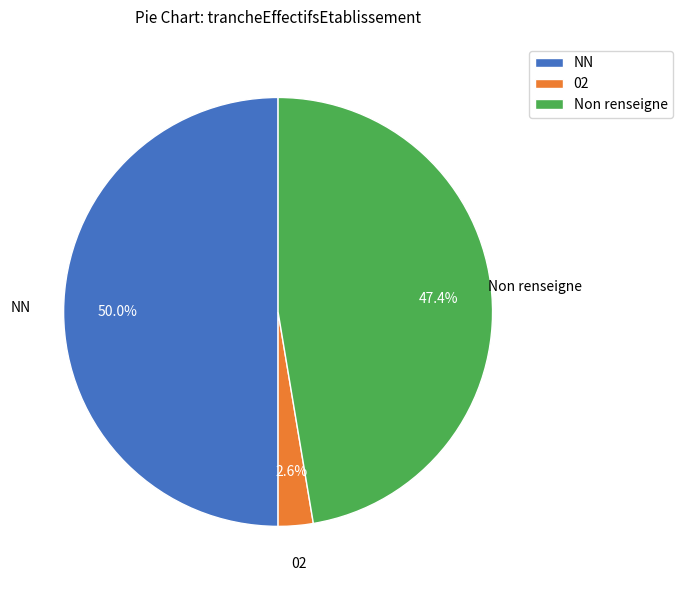

Does 02 account for over 50% of the chart?

No